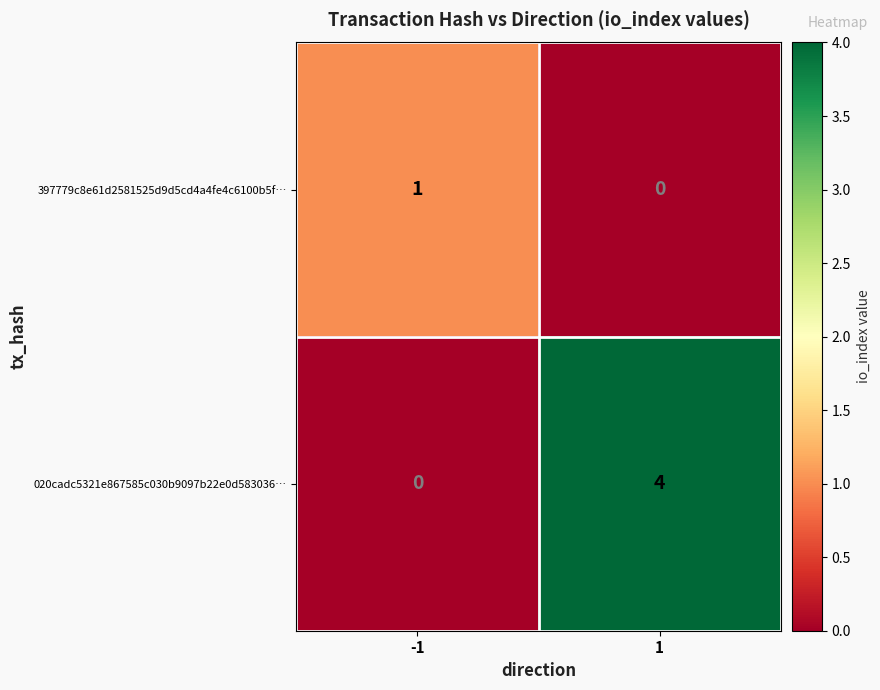

Between -1 and 1, which series saw the biggest shift?

020cadc5321e867585c030b9097b22e0d583036…